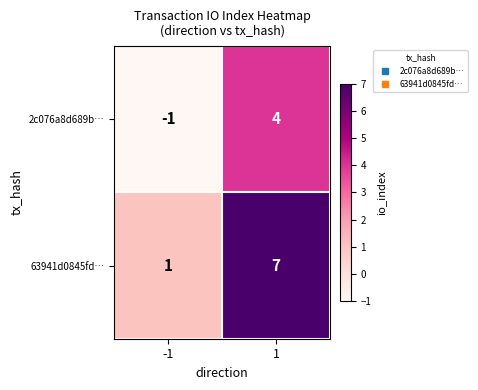

Rank the series by their average value, from lowest to highest.

2c076a8d689b…, 63941d0845fd…